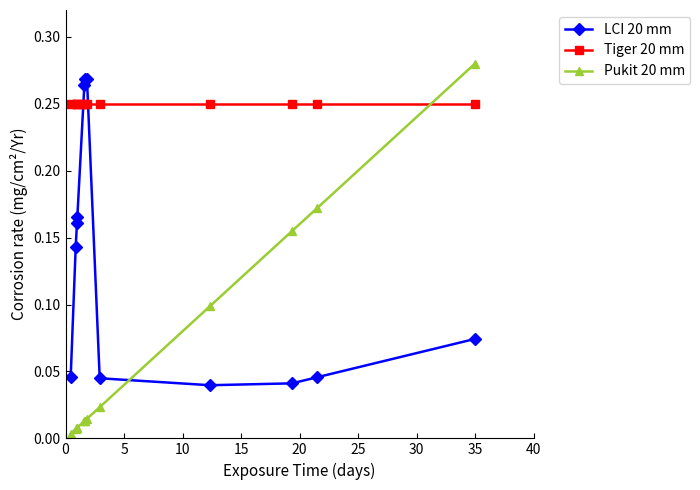

Which series ends up on top after the final intersection of Tiger 20 mm and Pukit 20 mm?

Pukit 20 mm